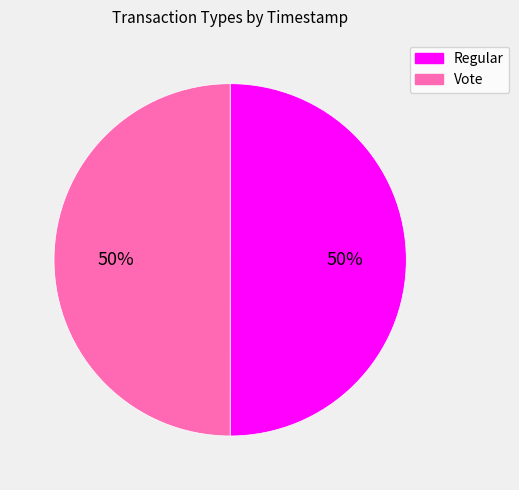

To the nearest percent, what portion does Vote represent?

50%